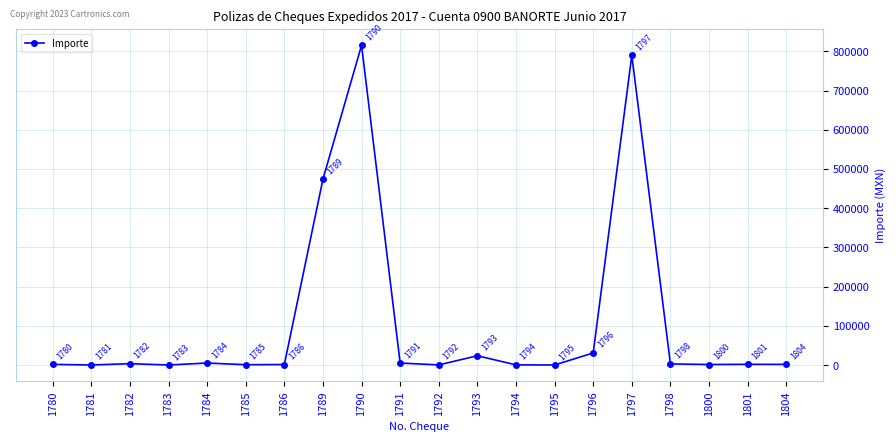

The value at 1784 is 5516.2. True or false?

True